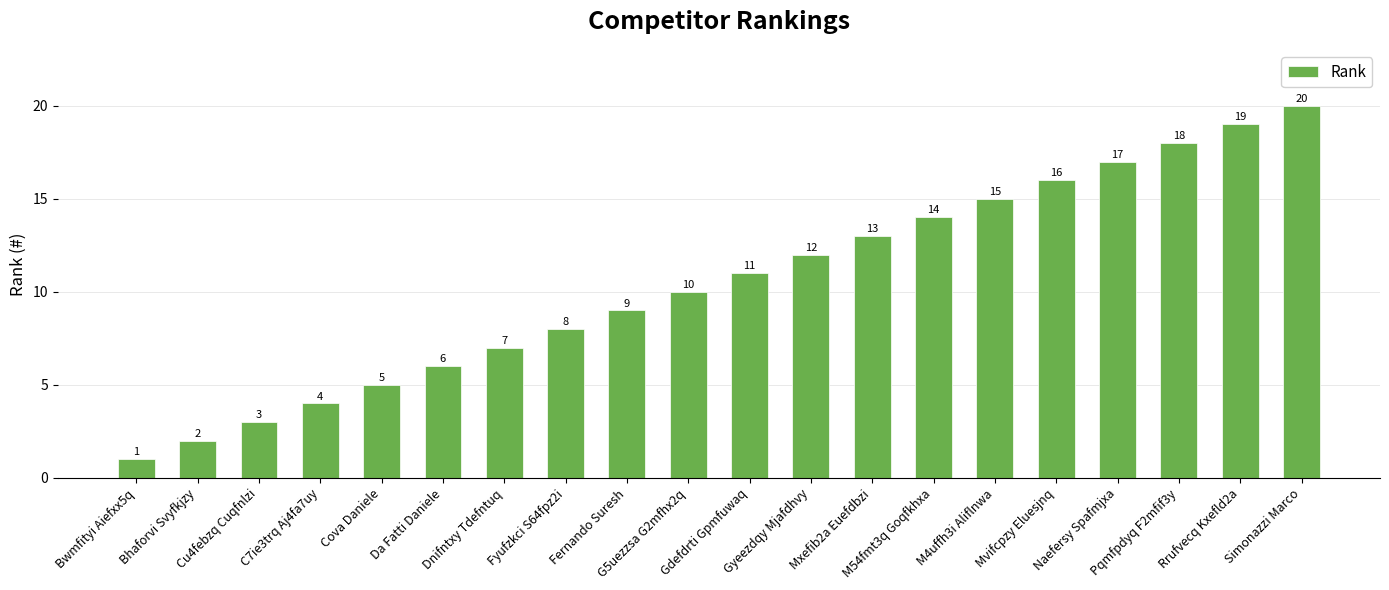

What is the label of the 18th bar from the right?

Cu4febzq Cuqfnlzi